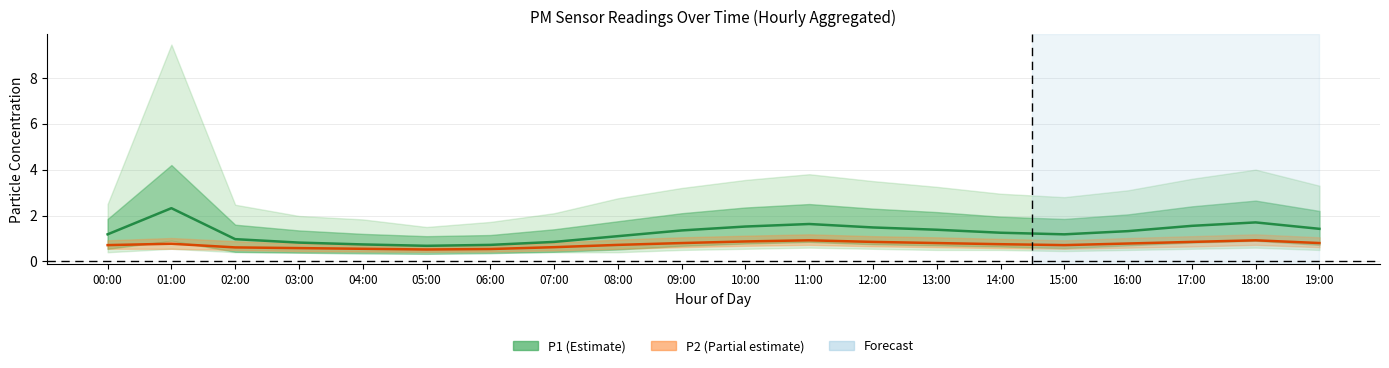

At how many categories does at least one series exceed 1?

14